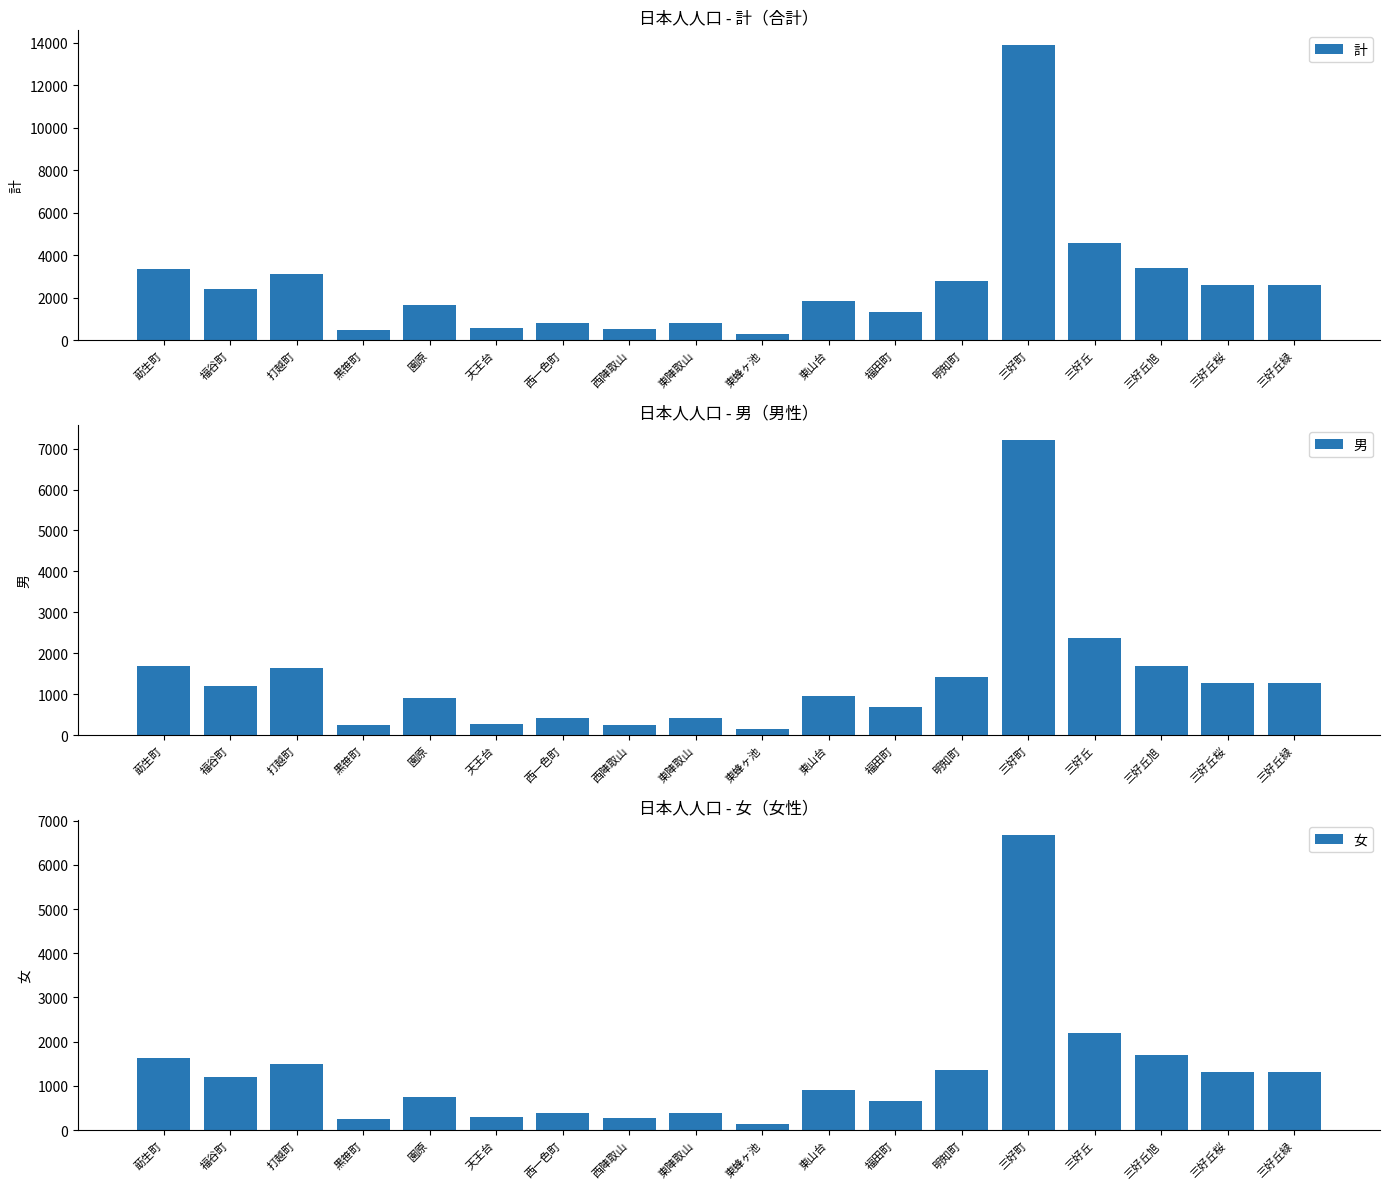

Does the chart contain stacked bars?

No